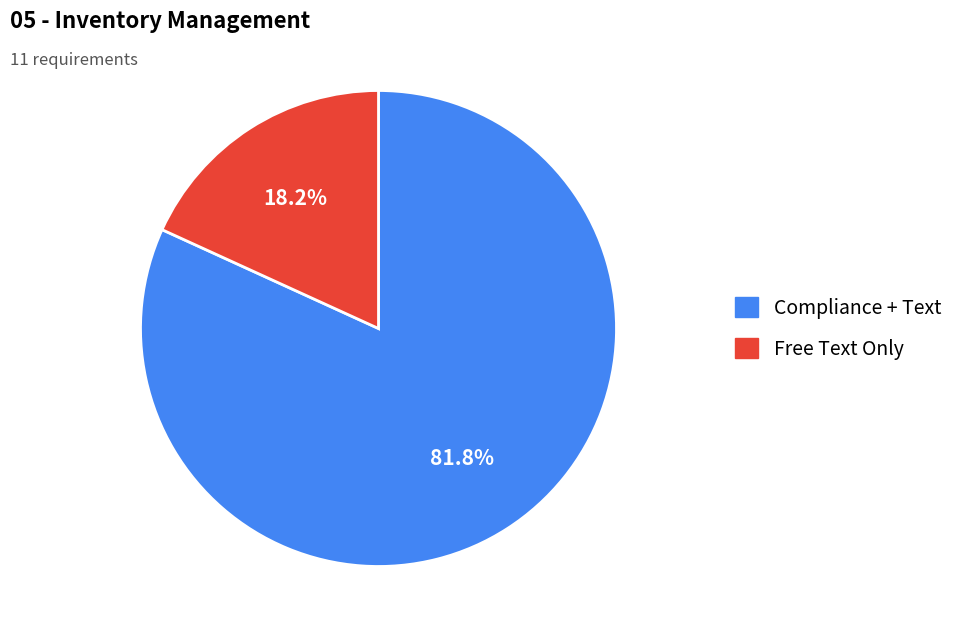

Which has a higher value, Free Text Only or Compliance + Text?

Compliance + Text